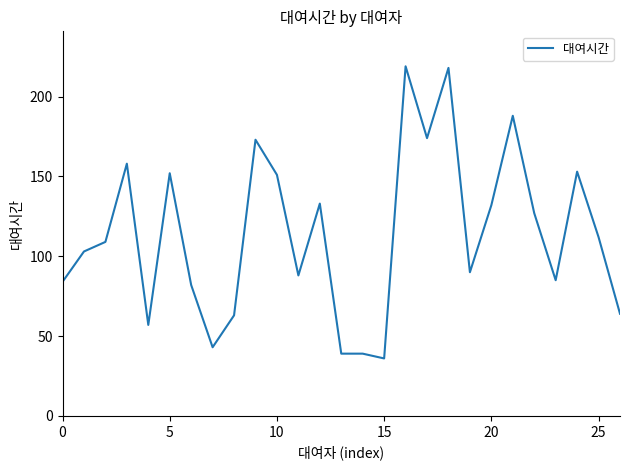

What is the maximum value shown in the chart?

219